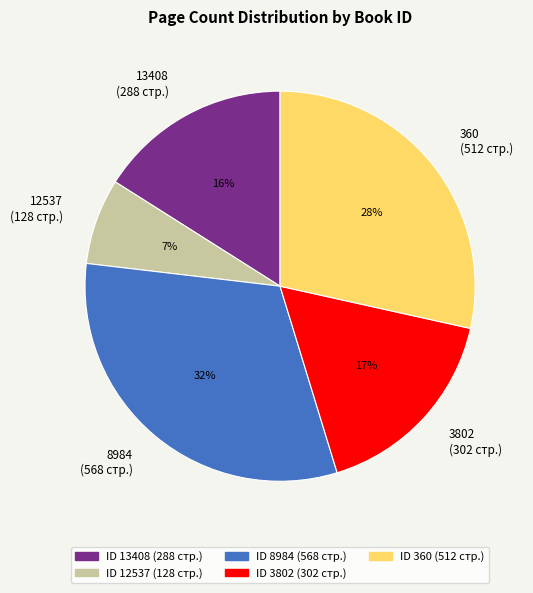

To the nearest percent, what is the difference between the 12537 and 3802 slice percentages?

10%